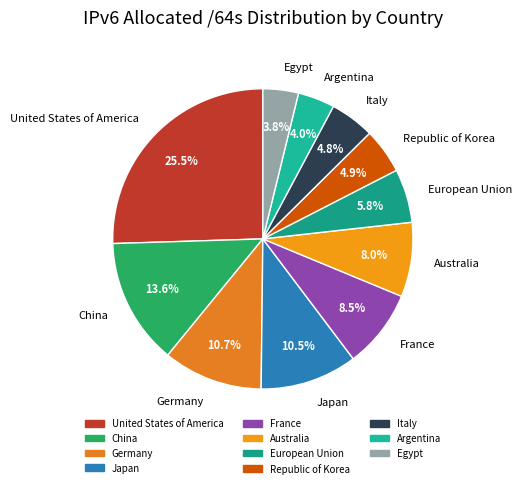

Which category has the biggest portion of the pie?

United States of America